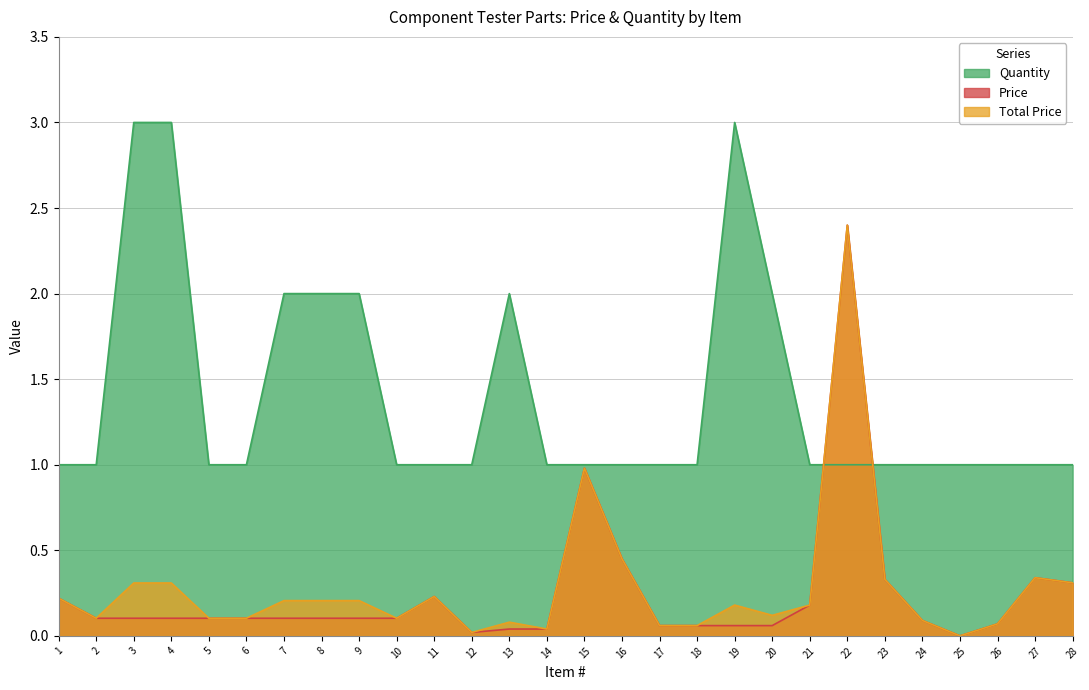

Count the Quantity values in the range 1 to 2.

25